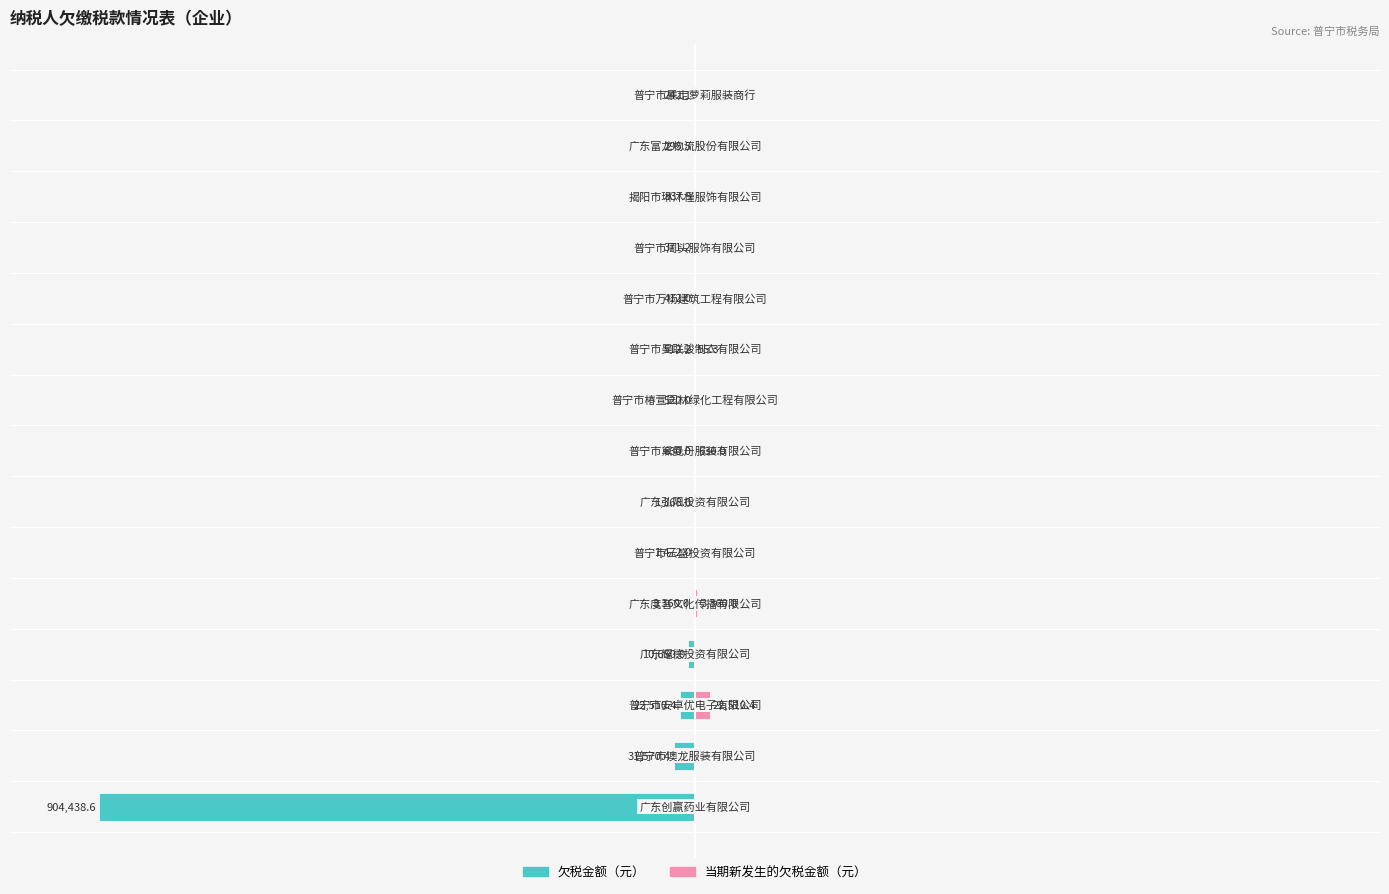

What are all the series names shown in the legend?

欠税金额（元）, 当期新发生的欠税金额（元）